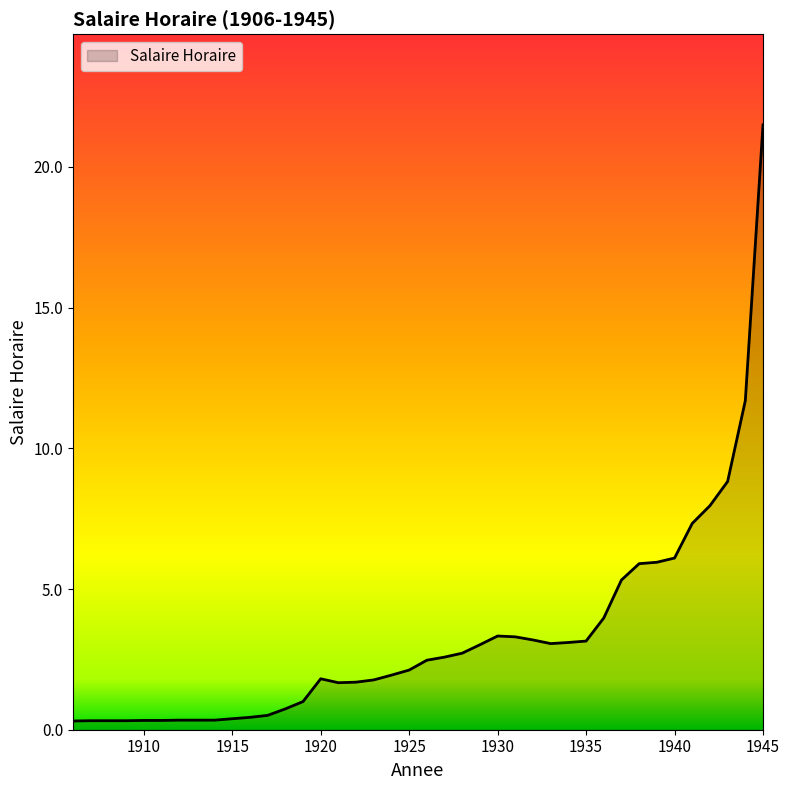

What is the maximum value shown in the chart?

21.5